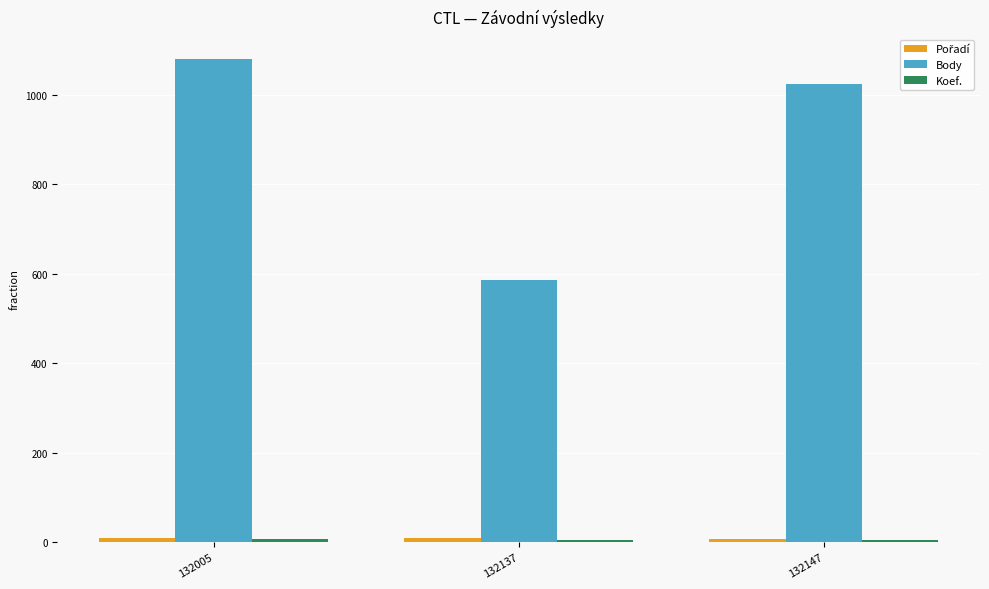

What is the difference between the maximum and second lowest values in the Body series?

57